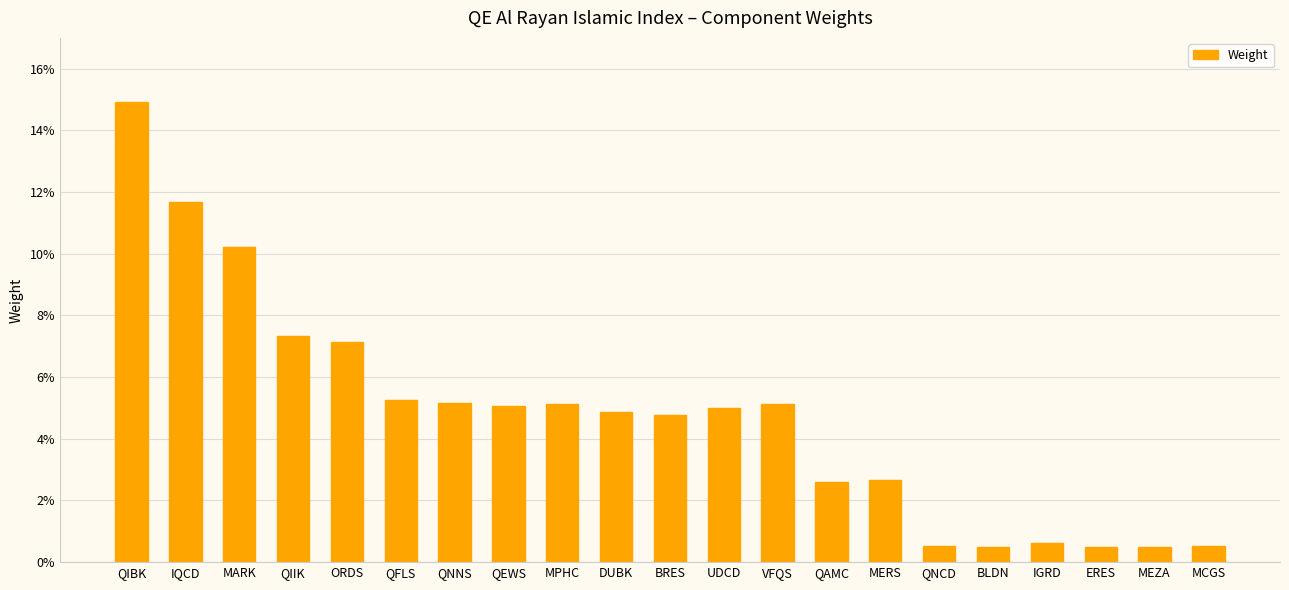

Rank the categories by value from highest to lowest.

QIBK, IQCD, MARK, QIIK, ORDS, QFLS, QNNS, VFQS, MPHC, QEWS, UDCD, DUBK, BRES, MERS, QAMC, IGRD, MCGS, QNCD, BLDN, ERES, MEZA